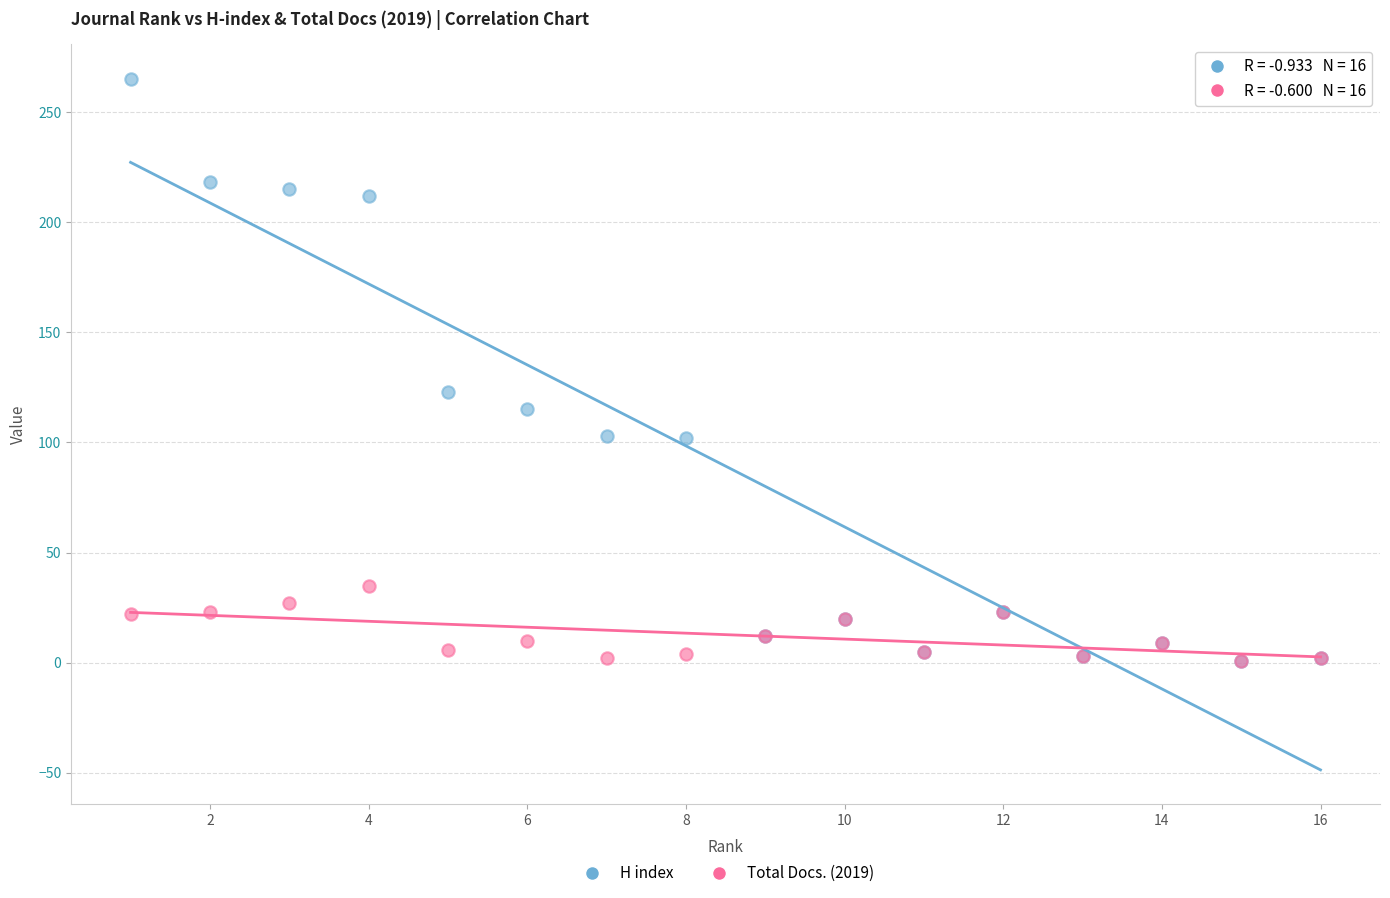

Across all series, what Y value is closest to 133?

123